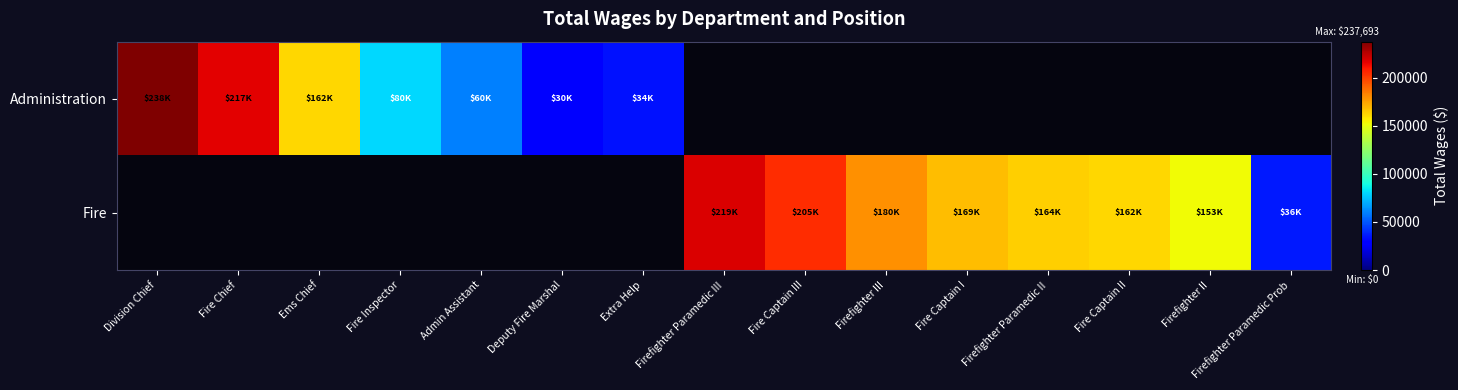

Where is Administration nearest to the value 133745?

Ems Chief